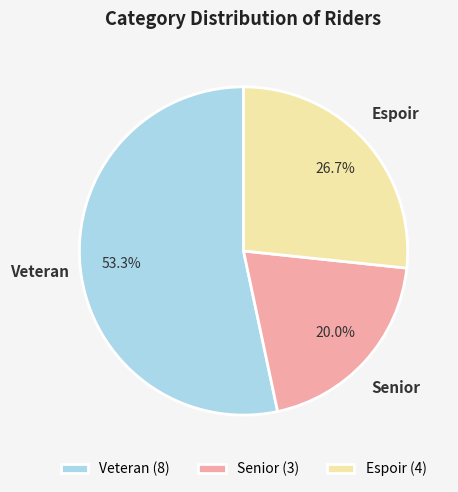

The Senior slice represents 32% of the pie. True or false?

False